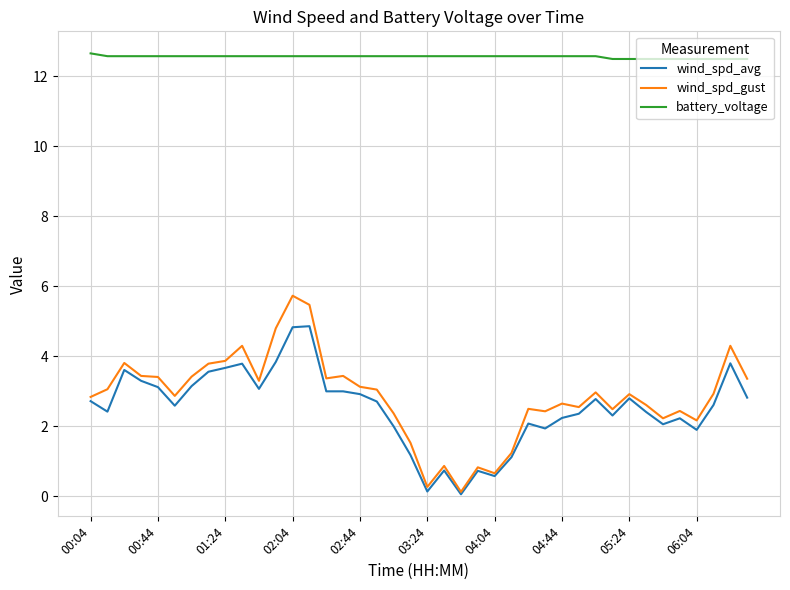

Which series has the largest total across all categories?

battery_voltage